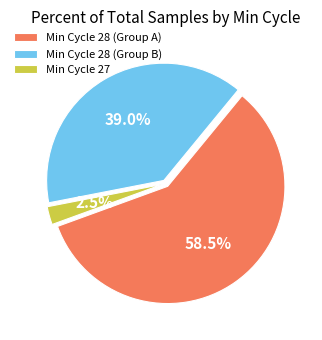

Count the number of slices in the pie.

3